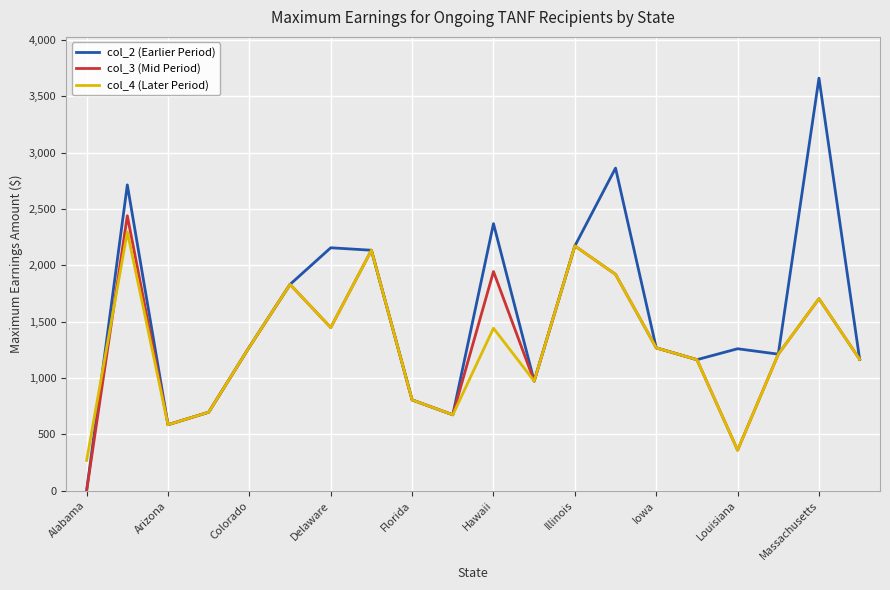

In col_4 (Later Period), how many points are higher than both neighbors (excluding endpoints)?

6